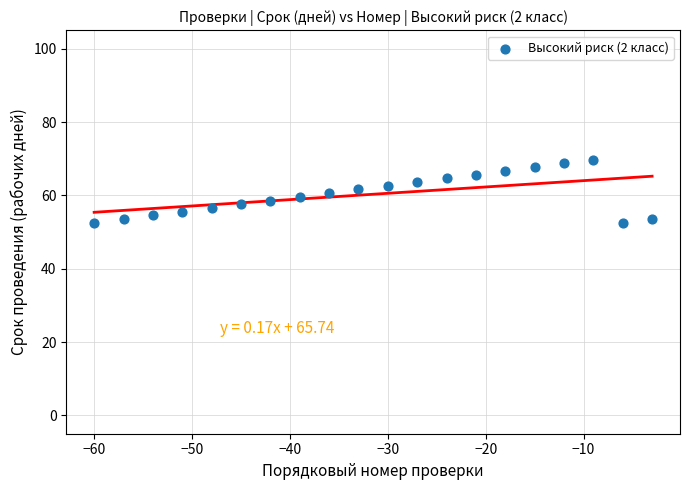

What is the range of Y values (max minus min)?

17.2